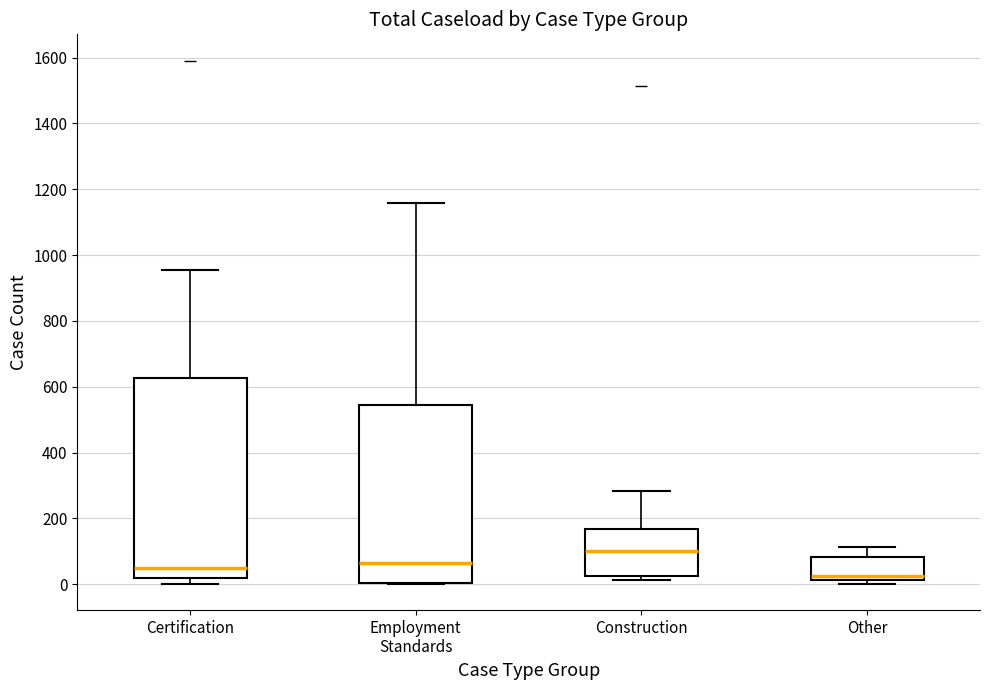

Reading left to right, read every box against the y-axis: the position of its median line, the range the box covers, and the ends of its whiskers. The values are not printed on the chart, so give them approximately, as read against the axis.

Certification: median 60, box 20 to 620, whiskers 0 to 960
Employment Standards: median 60, box 0 to 540, whiskers 0 to 1160
Construction: median 100, box 20 to 160, whiskers 20 (just below the box's lower edge) to 280
Other: median 20 (just above the box's lower edge), box 20 to 80, whiskers 0 to 120